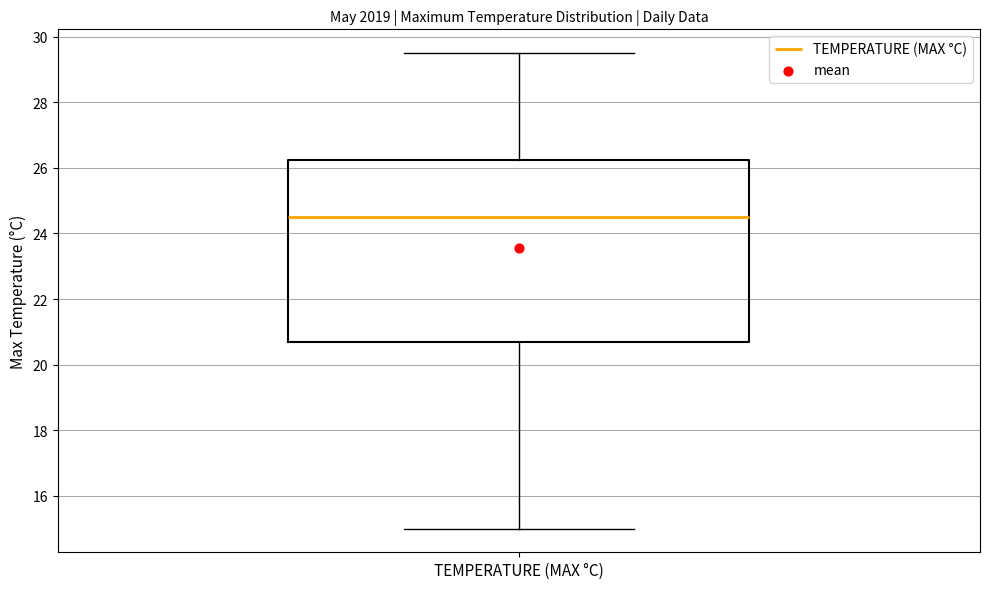

Transcribe this box plot: give where the median line is, the range the box spans, and where the two whiskers end, as read against the y-axis. The values are not printed on the chart, so give them approximately, as read against the axis.

median 24.6, box 20.8 to 26.2, whiskers 15.0 to 29.6